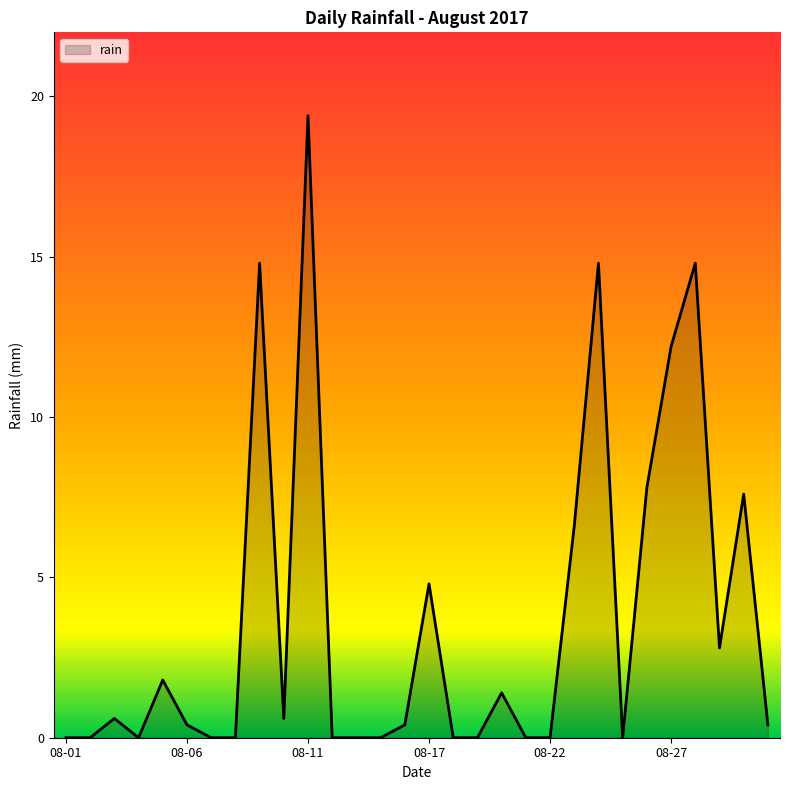

How many lines are shown in the chart?

1